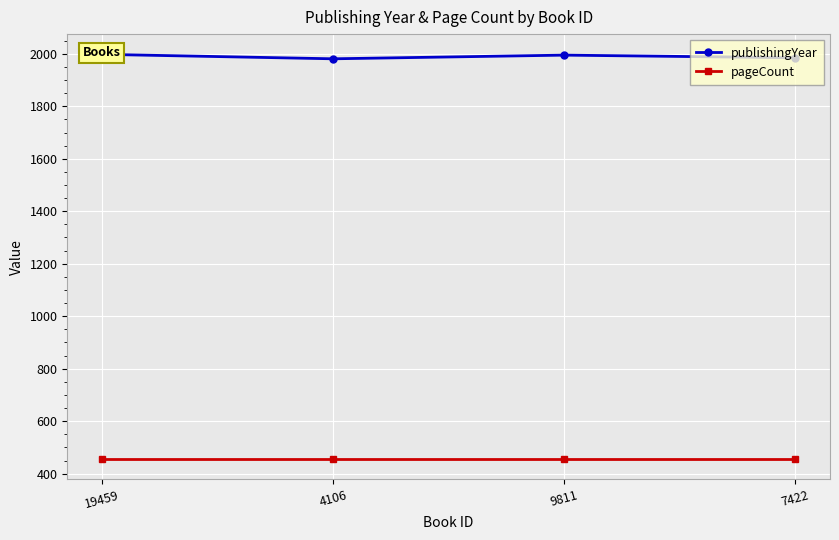

The value of publishingYear at 4106 is 1981. True or false?

True